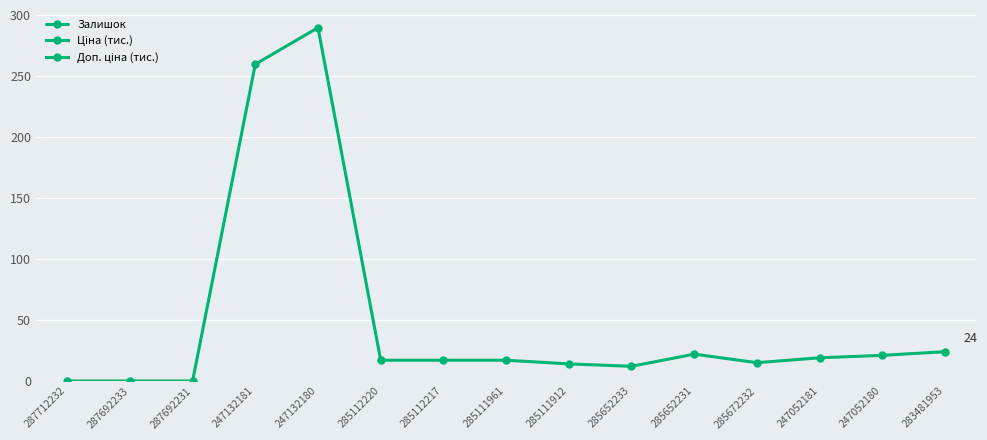

Reading left to right, transcribe all the data shown in this chart.

0	0	0	260	290	17	17	17	14	12	22	15	19	21	24